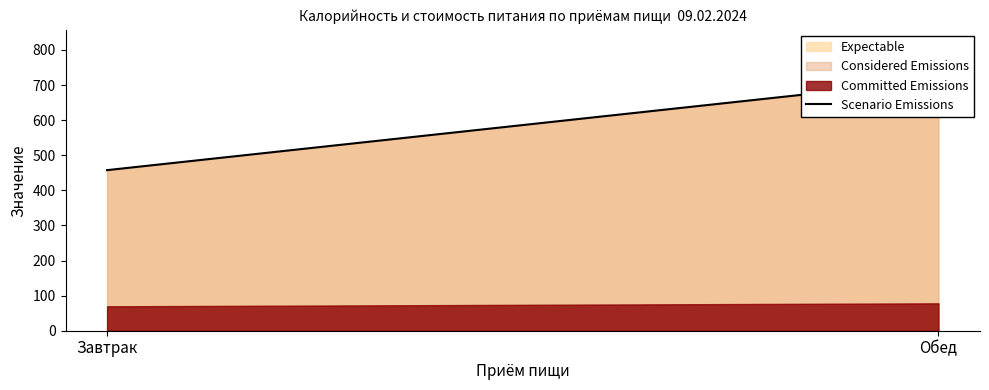

The chart shows a value of 648.5 at Завтрак. True or false?

False